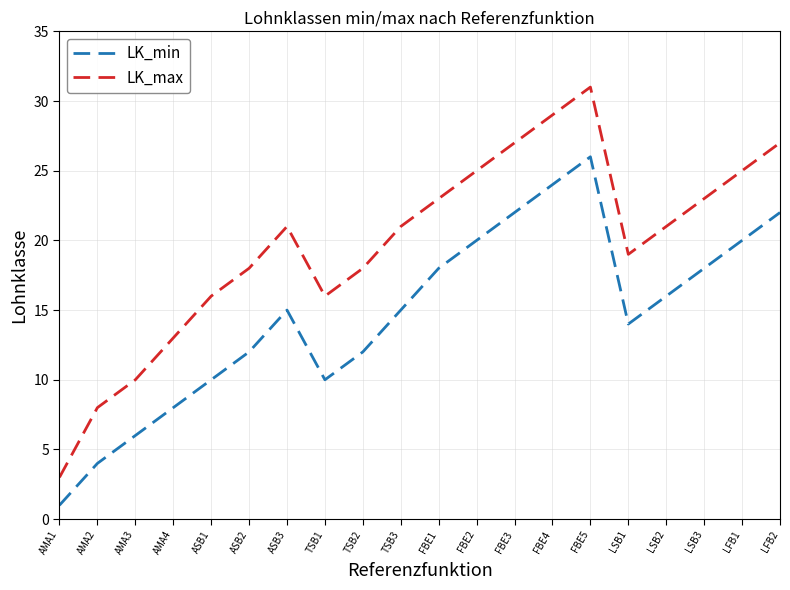

What position from the left is LFB1?

19